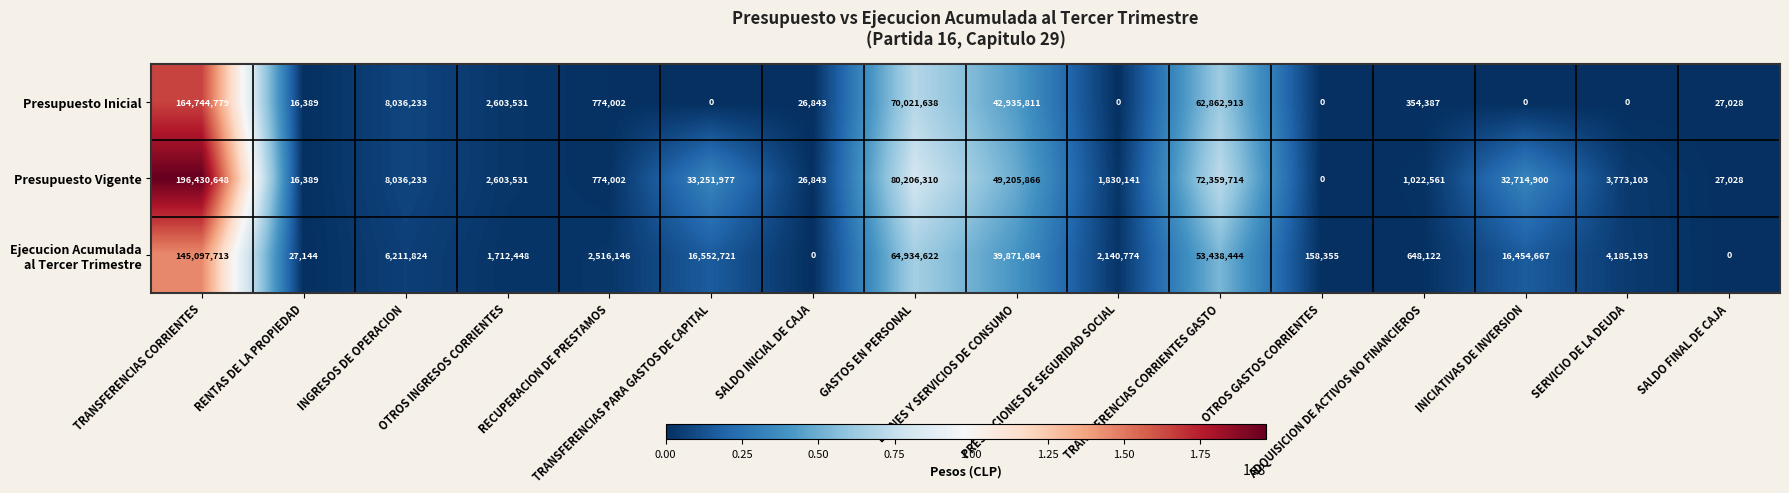

What is the total value across all series at INICIATIVAS DE INVERSION?

49169567